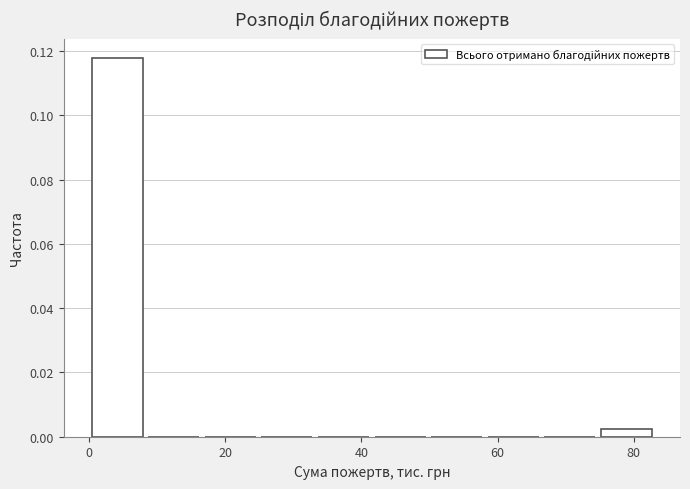

Reading left to right, list every bar in this chart as the range it spans on the x-axis followed by its height. Neither the bar edges nor the heights are printed on the chart, so give them approximately, as read against the axes.

0 to 8: 0.118
8 to 16: 0
16 to 24: 0
24 to 34: 0
34 to 42: 0
42 to 50: 0
50 to 58: 0
58 to 66: 0
66 to 74: 0
74 to 84: 0.002